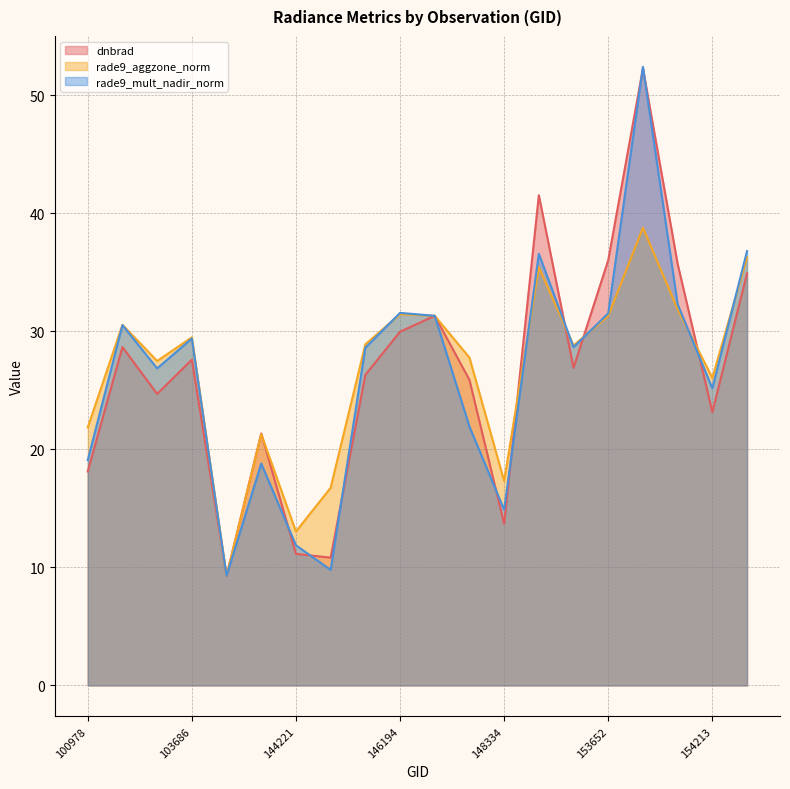

At which label does dnbrad first exceed 26?

101728